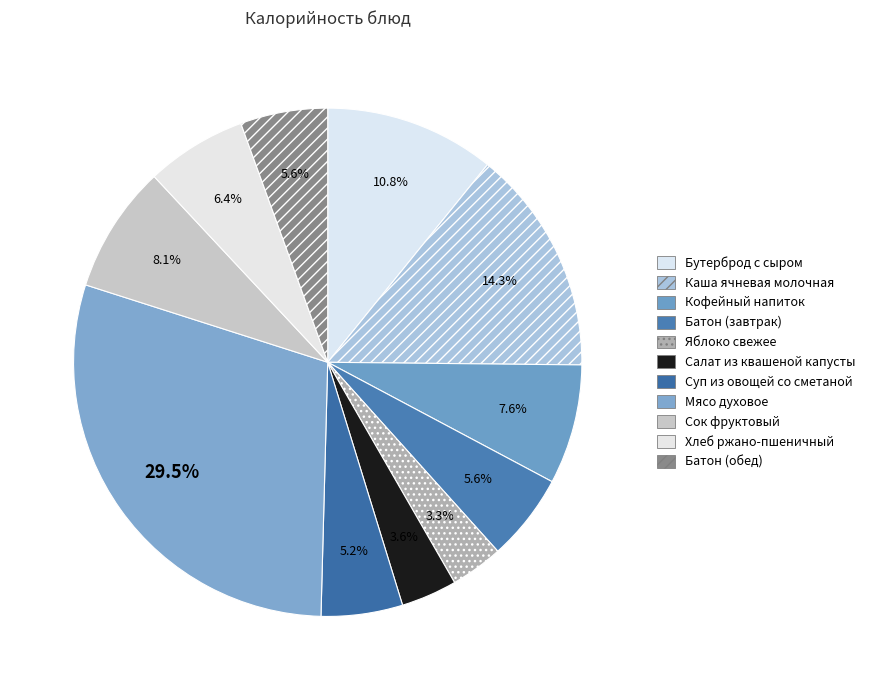

How many segments does this pie chart have?

11